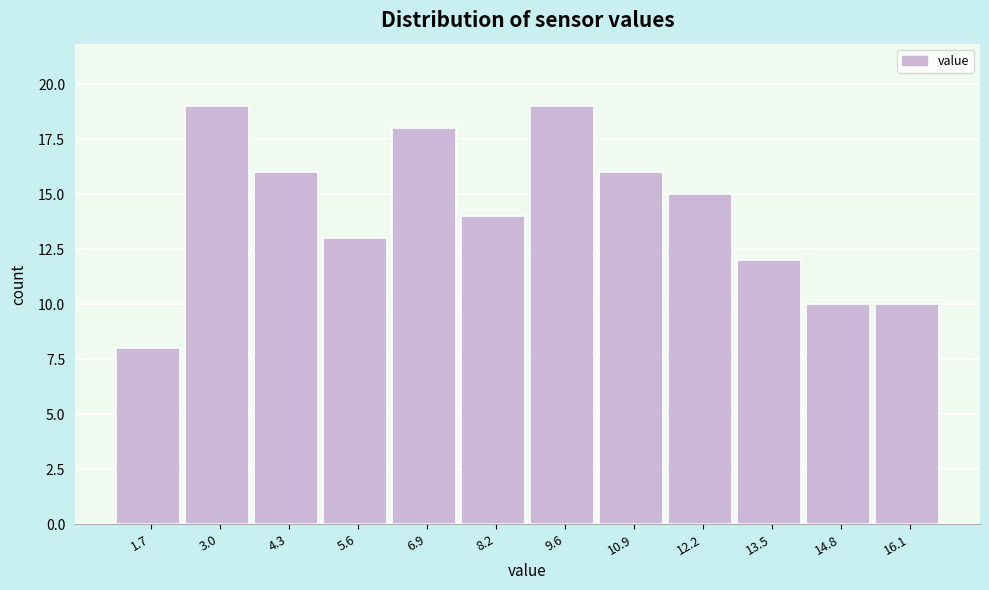

What is the height of the bar covering 11.6 to 12.8 on the x-axis? Neither the bar edges nor the heights are printed on the chart, so give them approximately, as read against the axes.

15